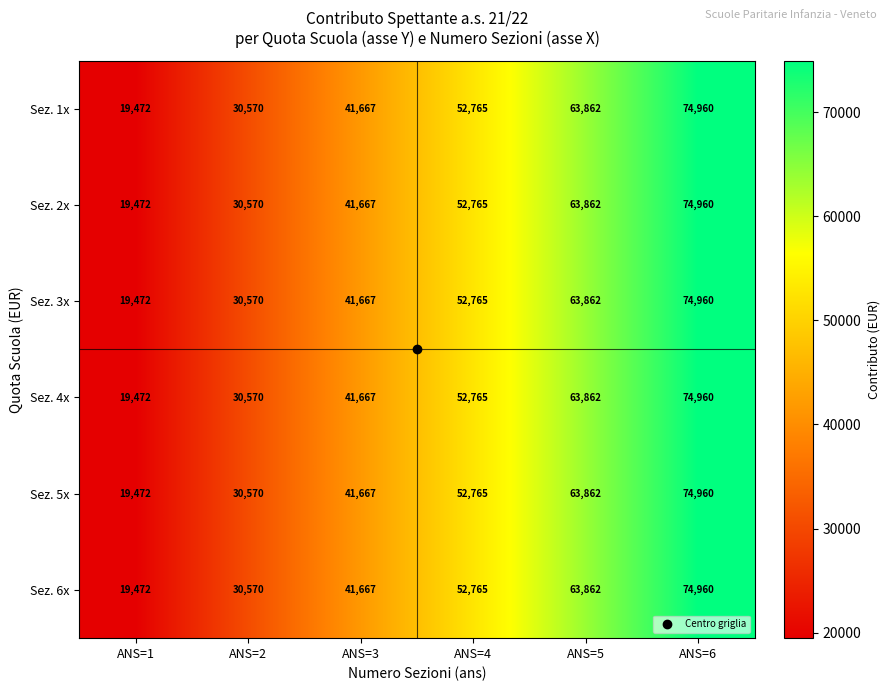

Rank the categories by Sez. 2x value from lowest to highest.

ANS=1, ANS=2, ANS=3, ANS=4, ANS=5, ANS=6